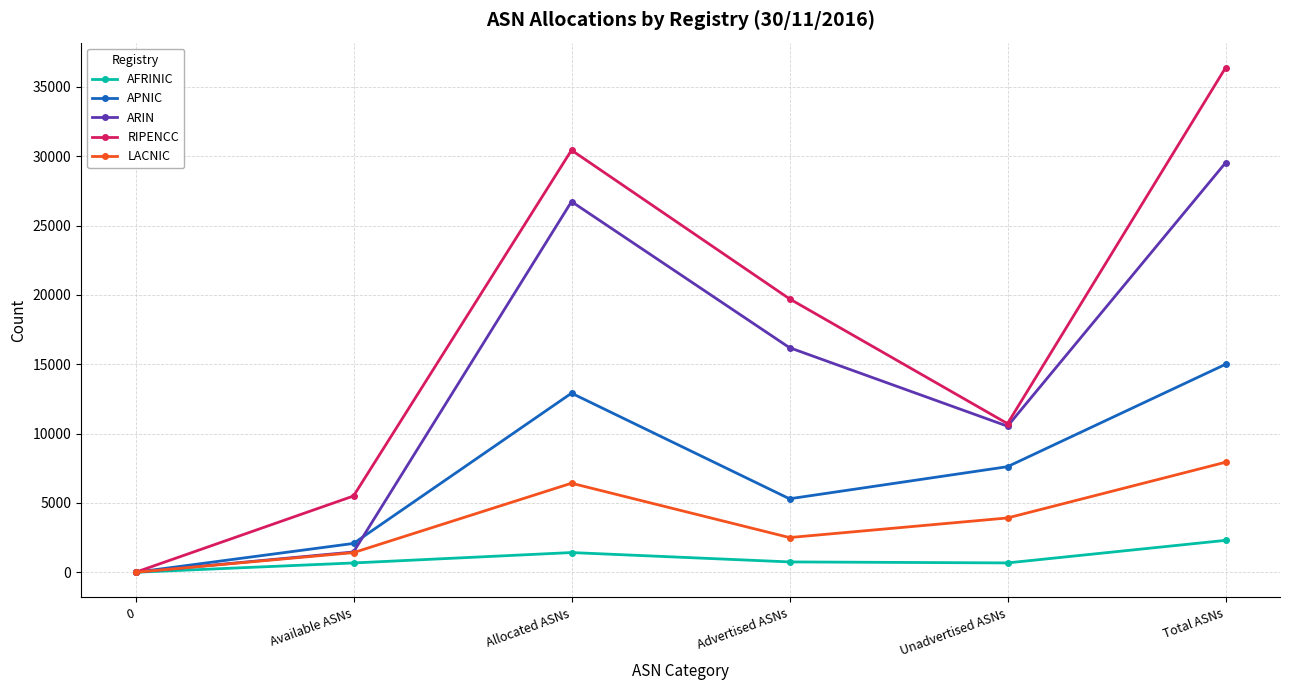

Between Advertised ASNs and Total ASNs, which series saw the biggest shift?

RIPENCC